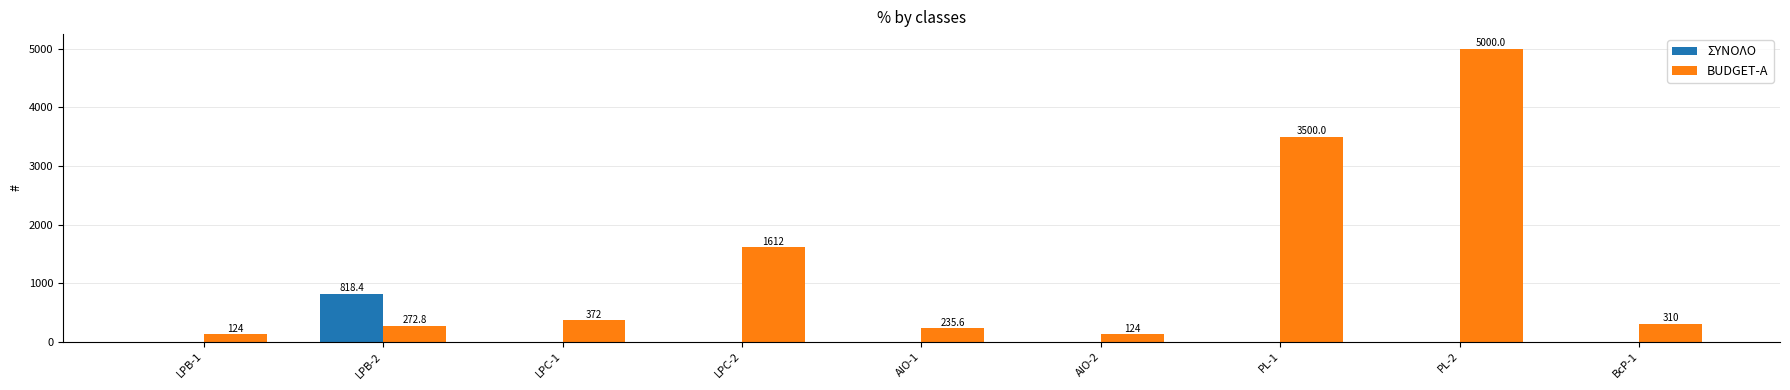

Which series changed the most between AIO-2 and BcP-1?

BUDGET-A